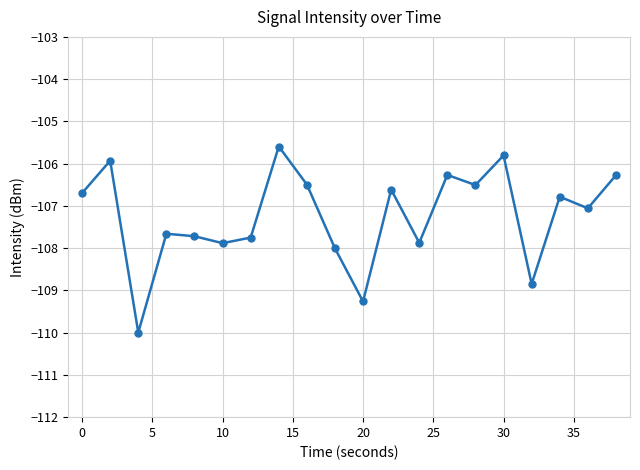

What is the value of the 3rd point from the left?

-110.0